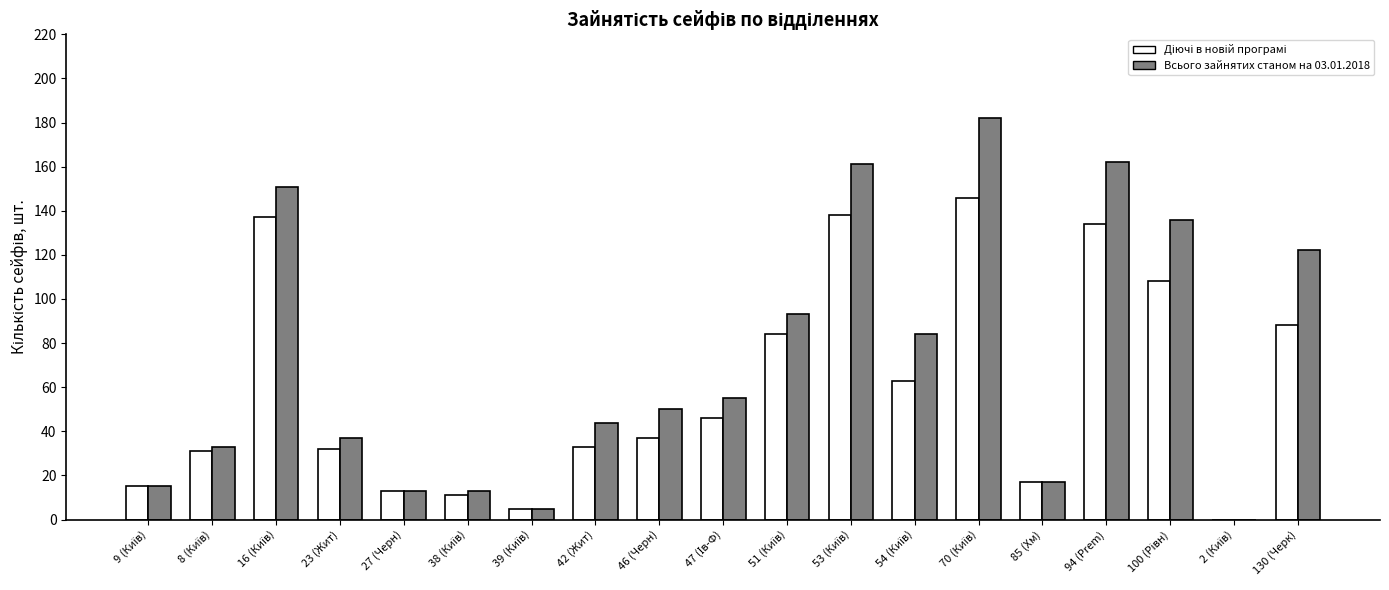

What is the maximum value shown in the chart?

182